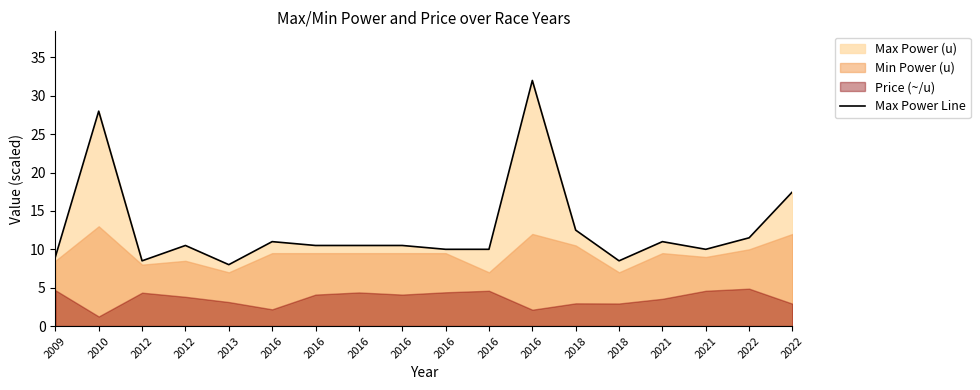

True or false: the data has more than 2 interior local peaks.

True